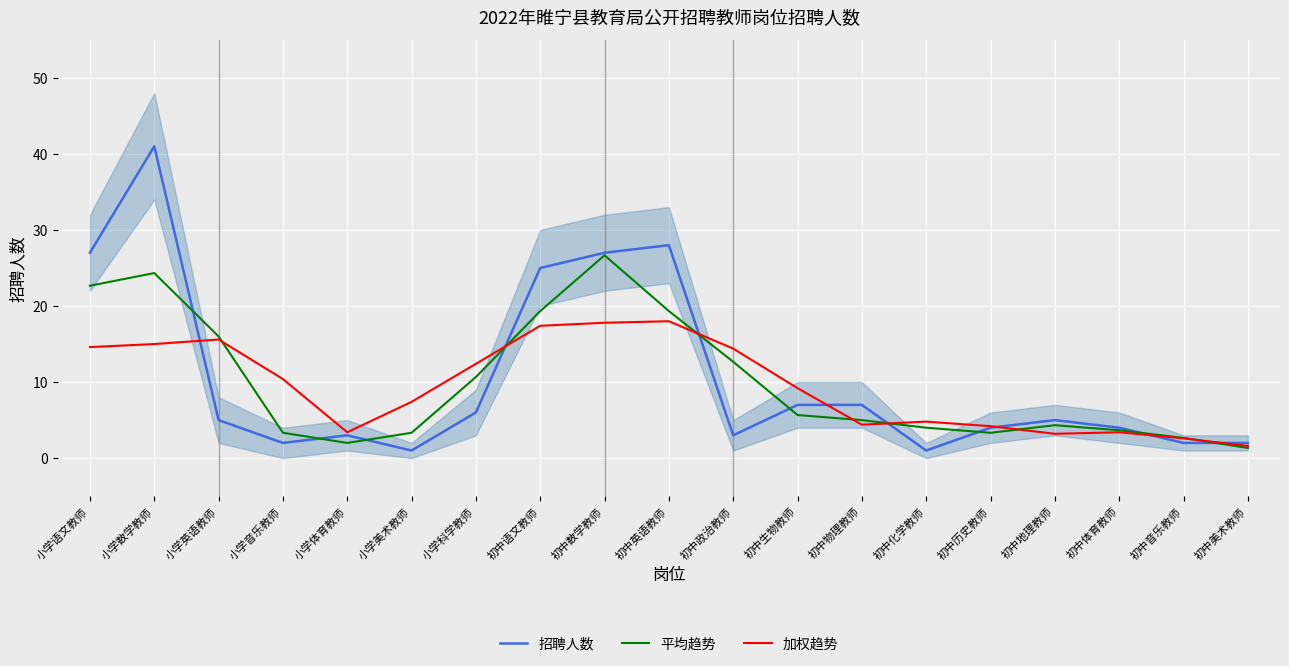

List the series in order of their overall mean, lowest first.

加权趋势, 平均趋势, 招聘人数